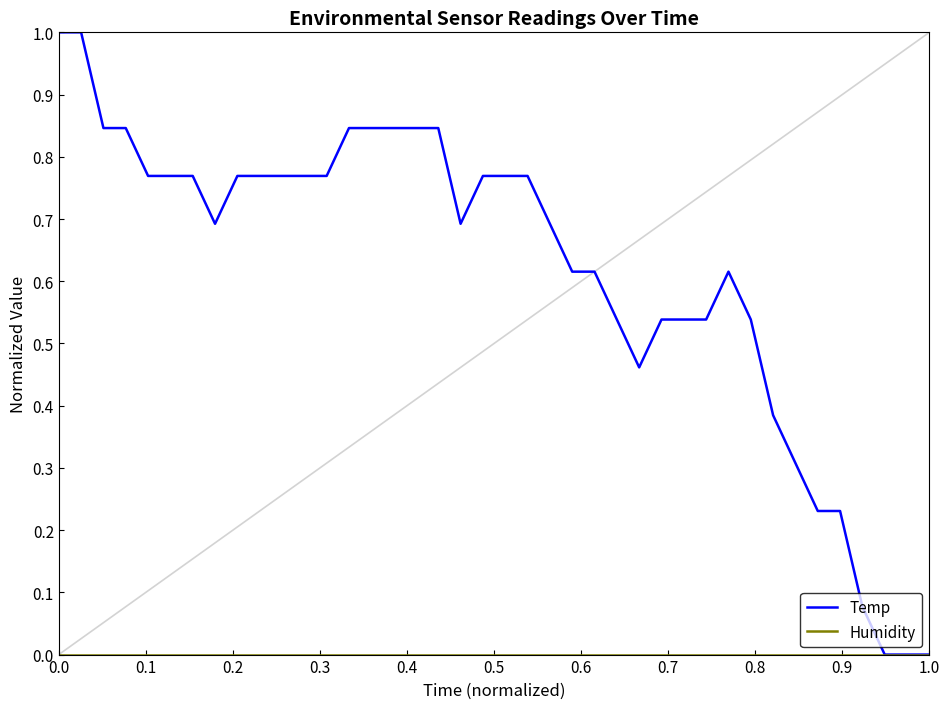

Which series has the largest total across all categories?

Temp